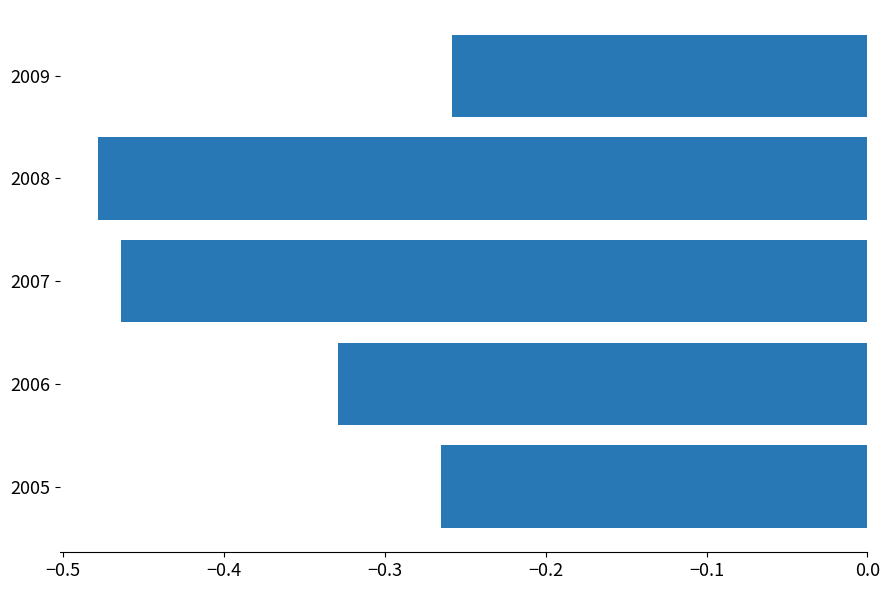

Which label corresponds to the smallest value in the chart?

2008